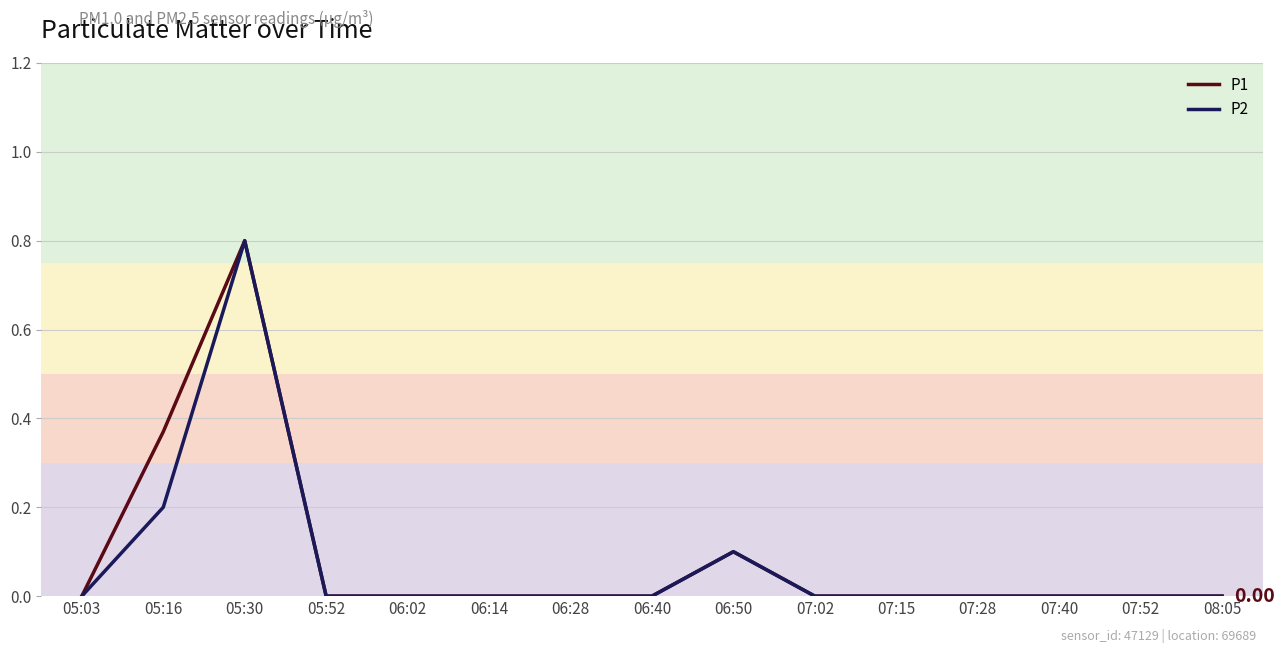

At how many categories does at least one series exceed 0?

3